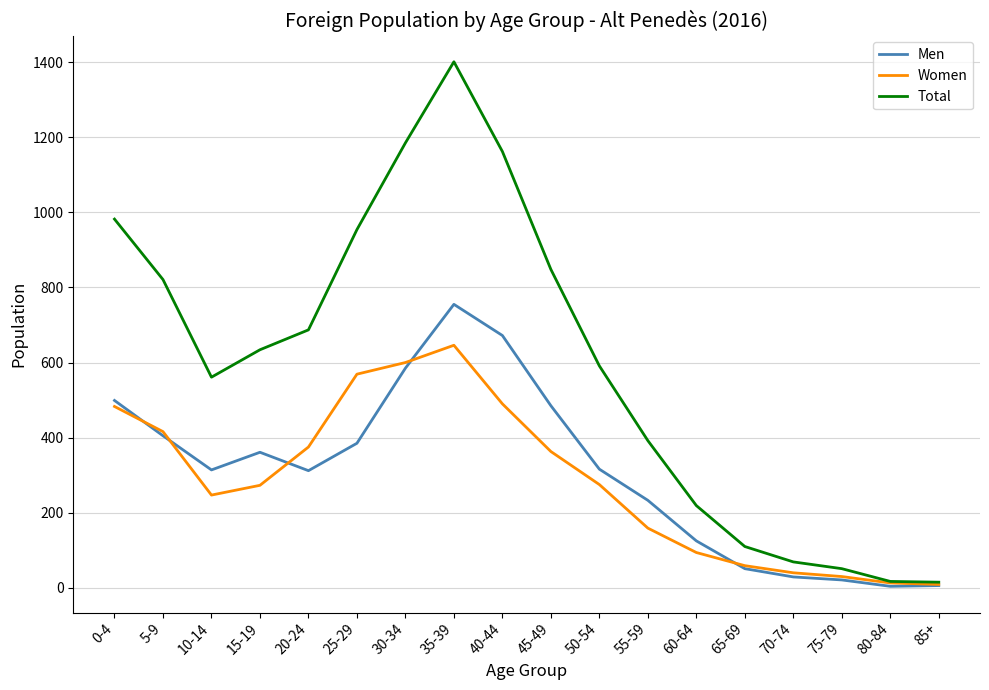

What is the sum of all Total values?

10699